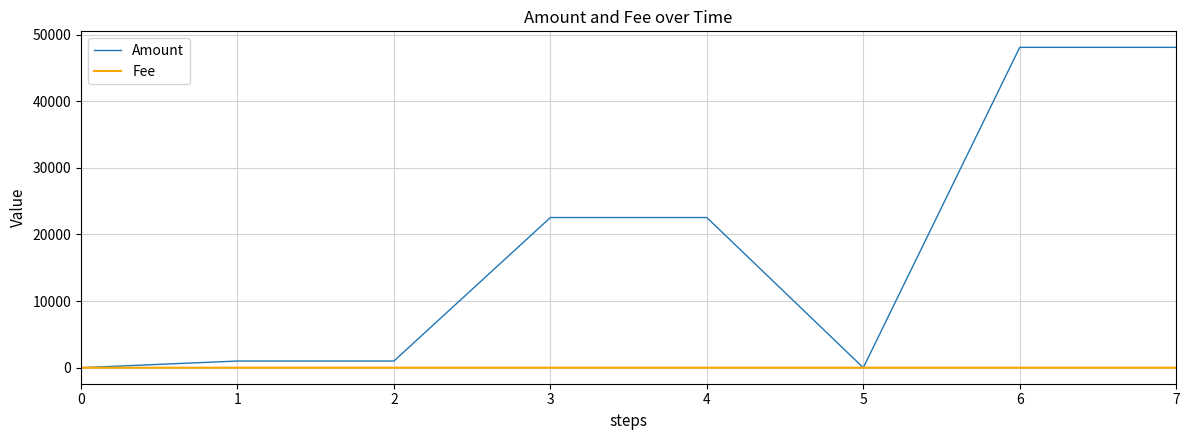

What is the difference between the maximum and minimum values in the Amount series?

48076.0